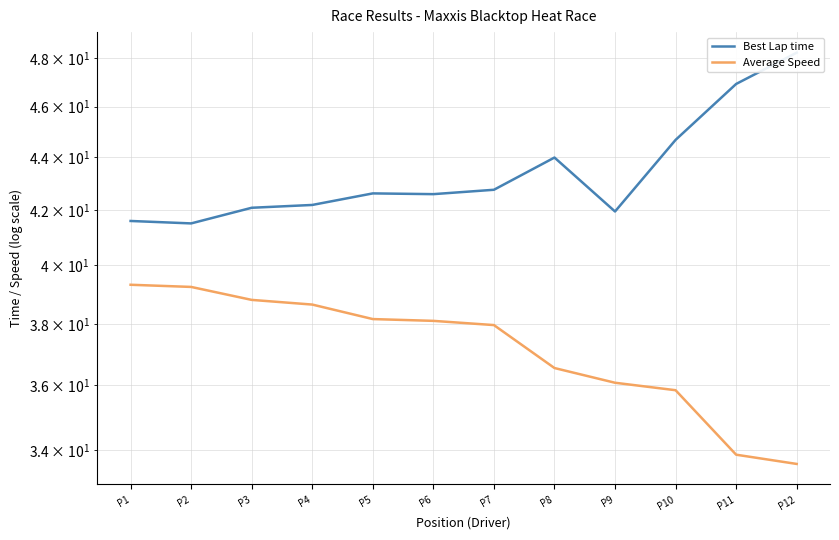

How many lines are shown in the chart?

2